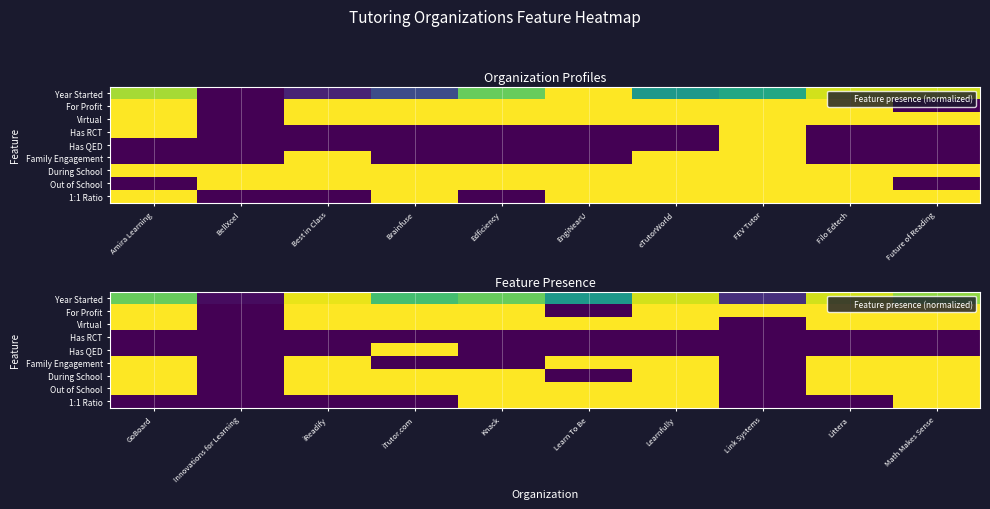

What is the spread (max minus min) of values at Learnfully?

1.0